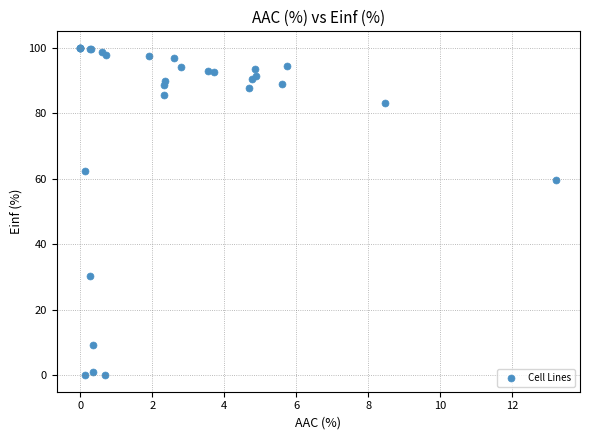

What Y value in the scatter plot is closest to 50?

59.6